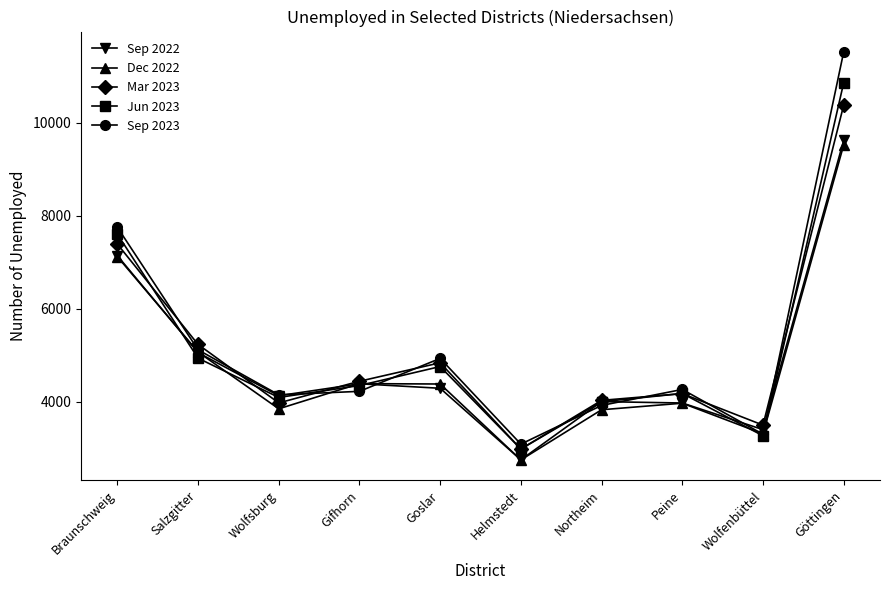

What are all the series names shown in the legend?

Sep 2022, Dec 2022, Mar 2023, Jun 2023, Sep 2023